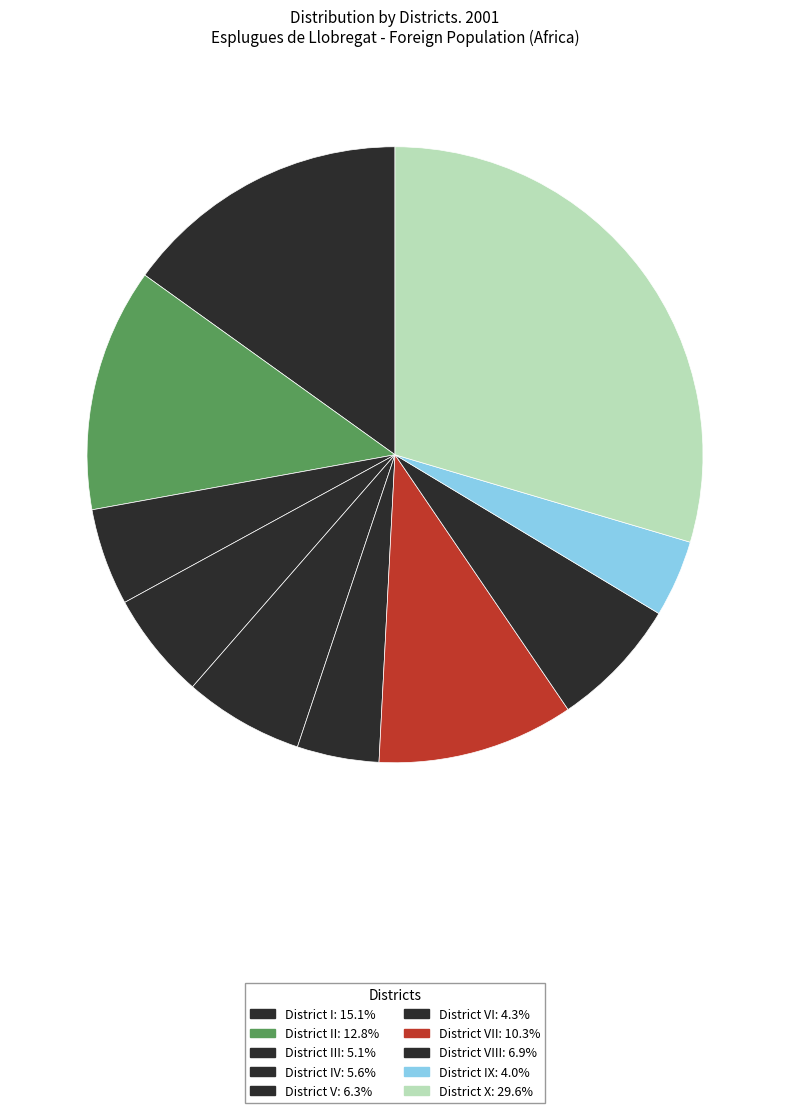

Is there a majority slice in this chart?

No